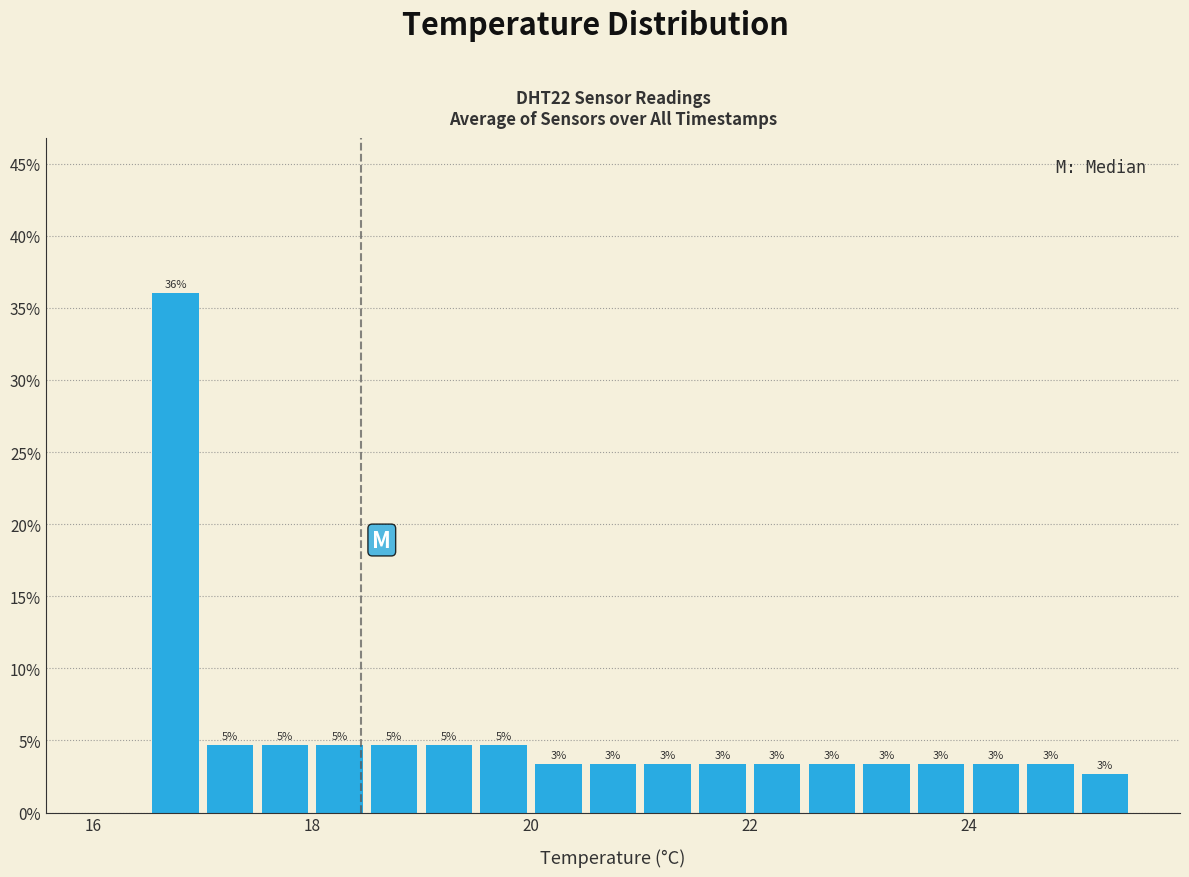

Around what value on the x-axis is the tallest bar? Give the approximate position of its centre, as read against the axis.

16.8